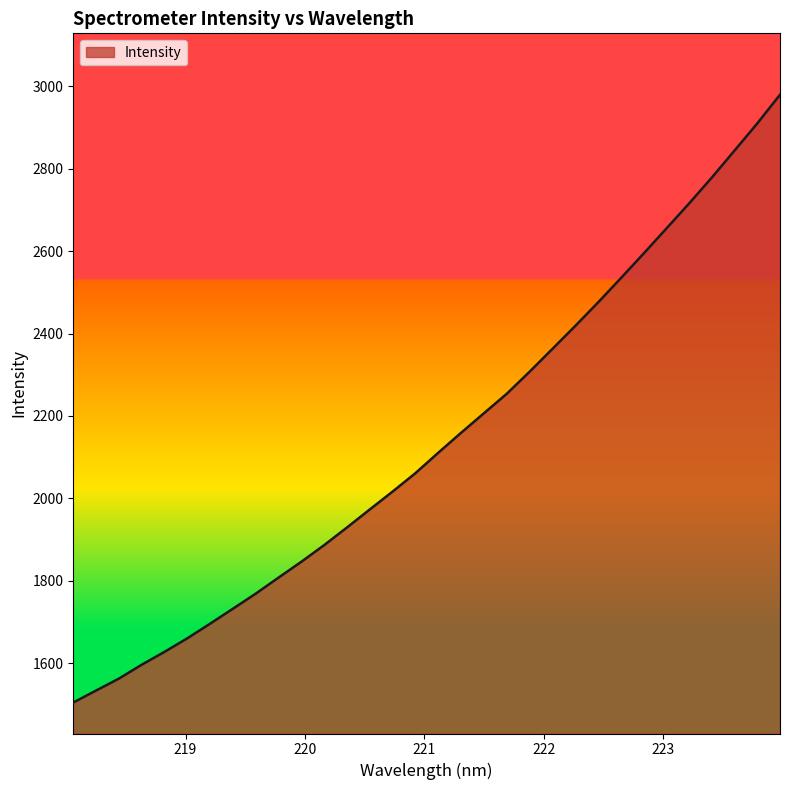

What is the difference between the maximum and minimum values?

1475.2